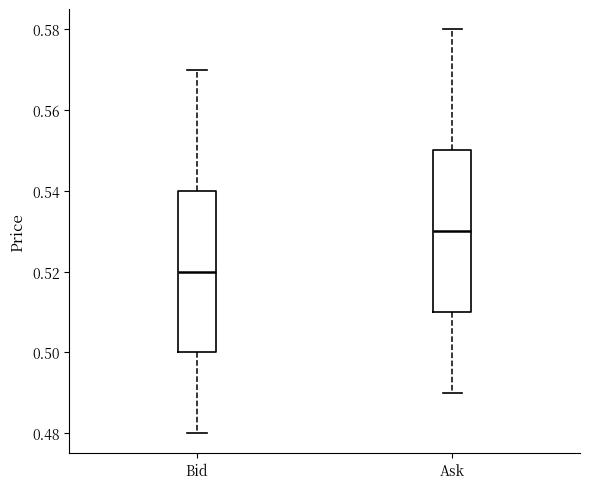

Where does the median line of the box for Ask sit on the y-axis? The values are not printed on the chart, so give them approximately, as read against the axis.

0.53